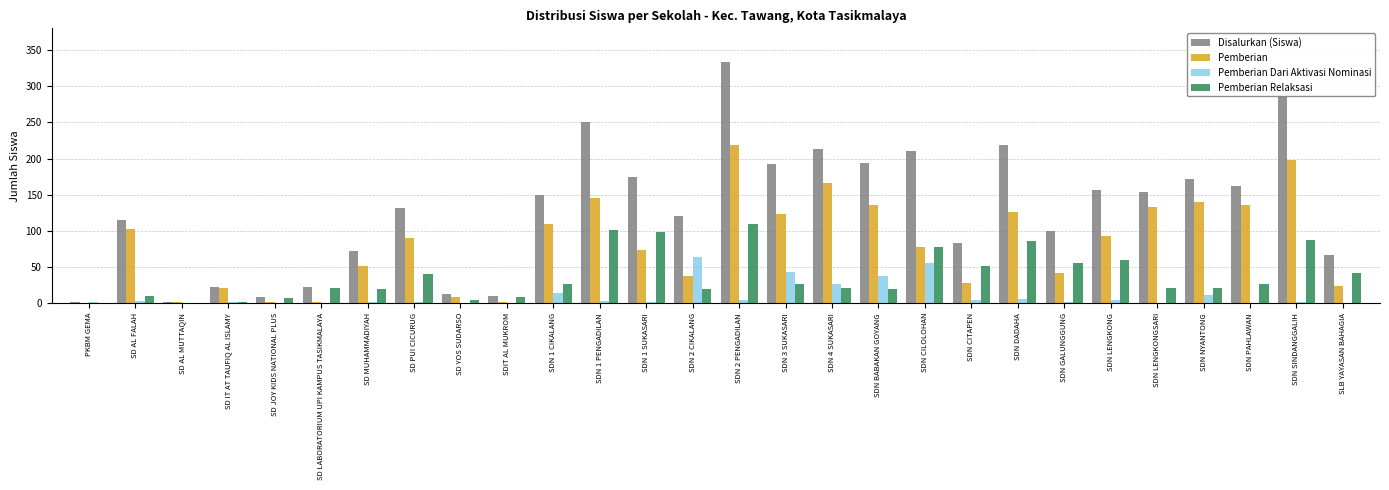

Is it true that Pemberian equals 50 at SDN CITAPEN?

False